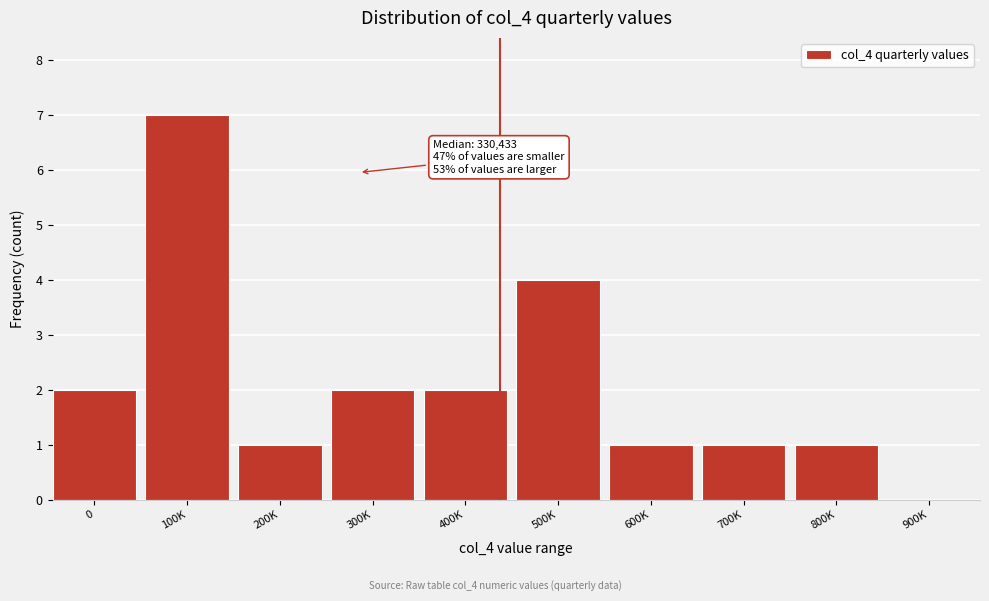

Reading right to left, transcribe all the data shown in this chart.

900K=0	800K=1	700K=1	600K=1	500K=4	400K=2	300K=2	200K=1	100K=7	0=2